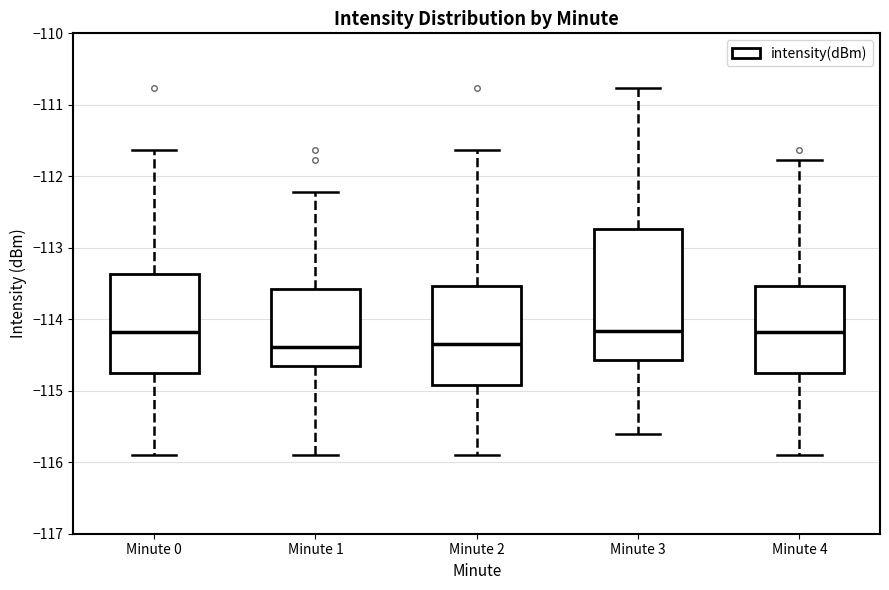

Which box is the tallest, from its lower edge to its upper edge?

Minute 3